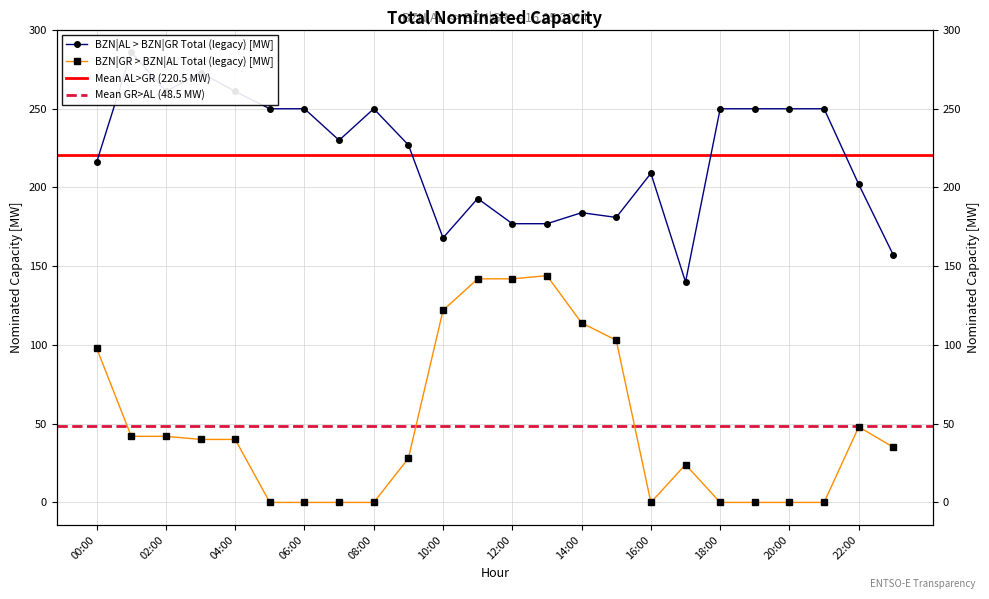

Which series has the largest total across all categories?

BZN|AL > BZN|GR Total (legacy) [MW]